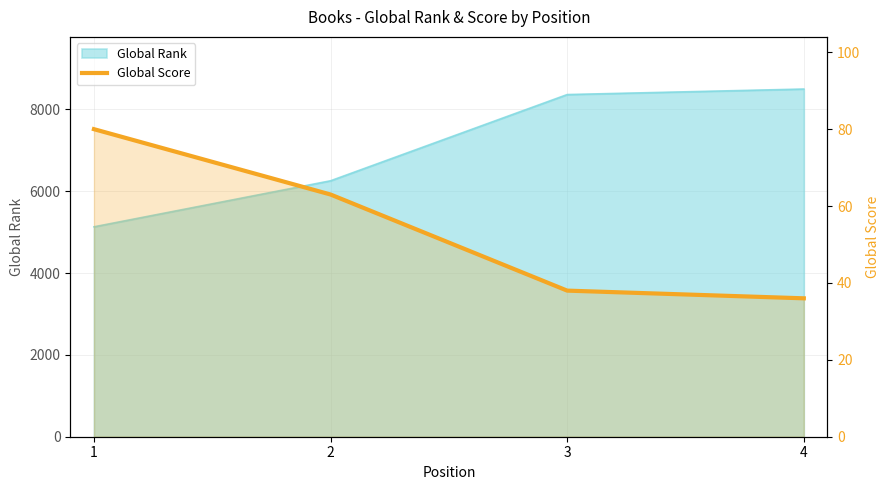

What is the difference between the second highest and minimum values?

27